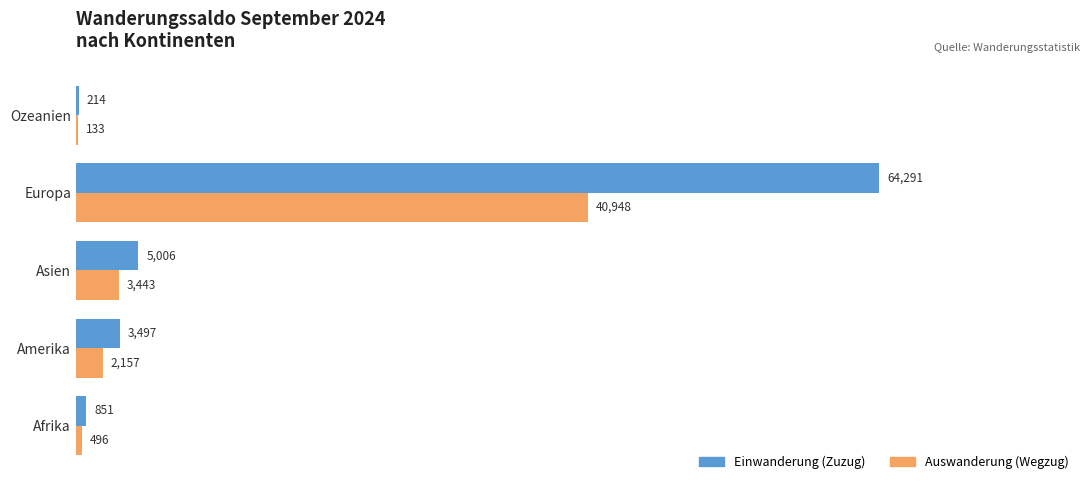

The value of Auswanderung (Wegzug) at Afrika is 496. True or false?

True